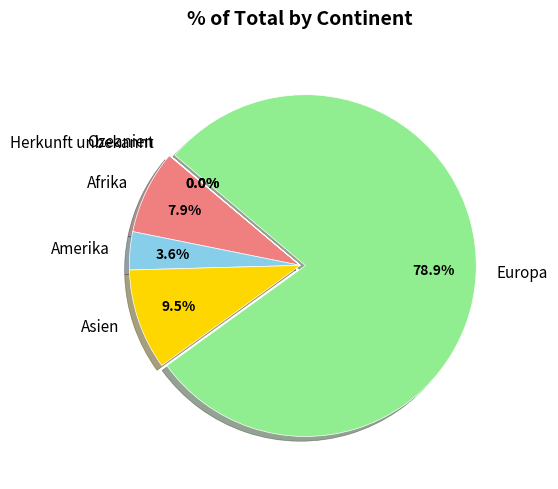

The Afrika slice represents 1% of the pie. True or false?

False